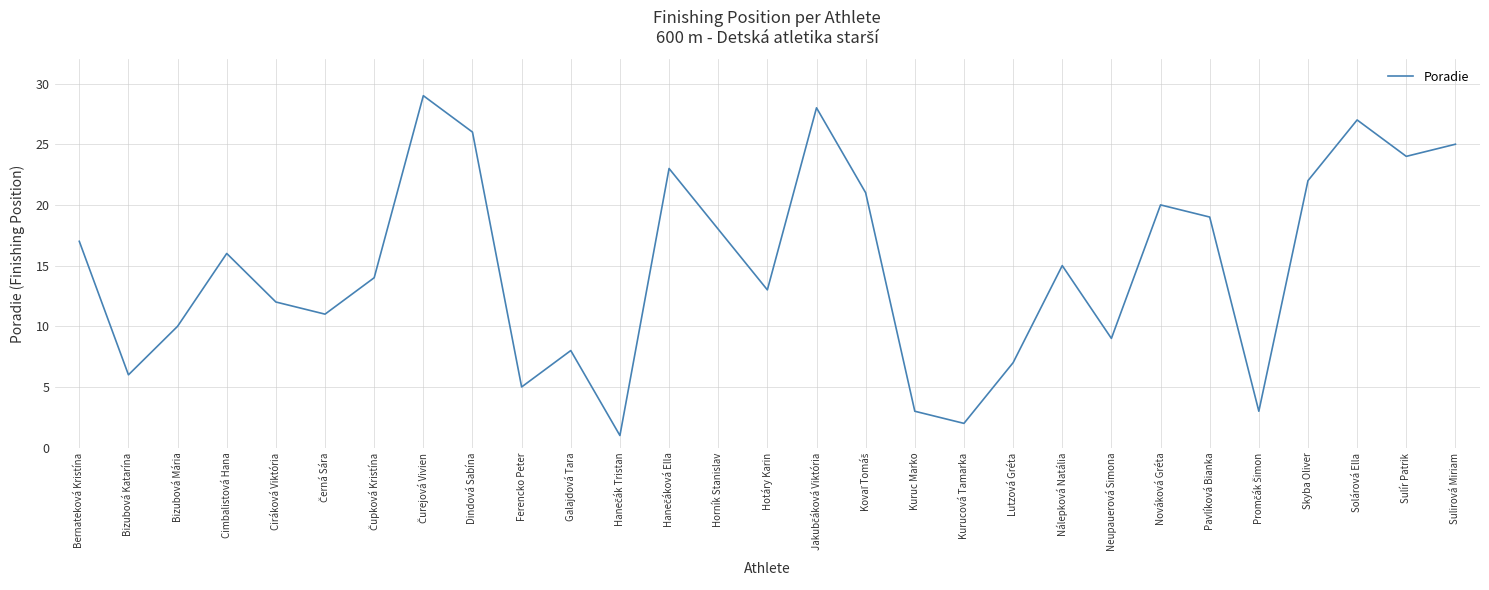

Reading left to right, list all the values displayed in this chart.

17	6	10	16	12	11	14	29	26	5	8	1	23	18	13	28	21	3	2	7	15	9	20	19	3	22	27	24	25